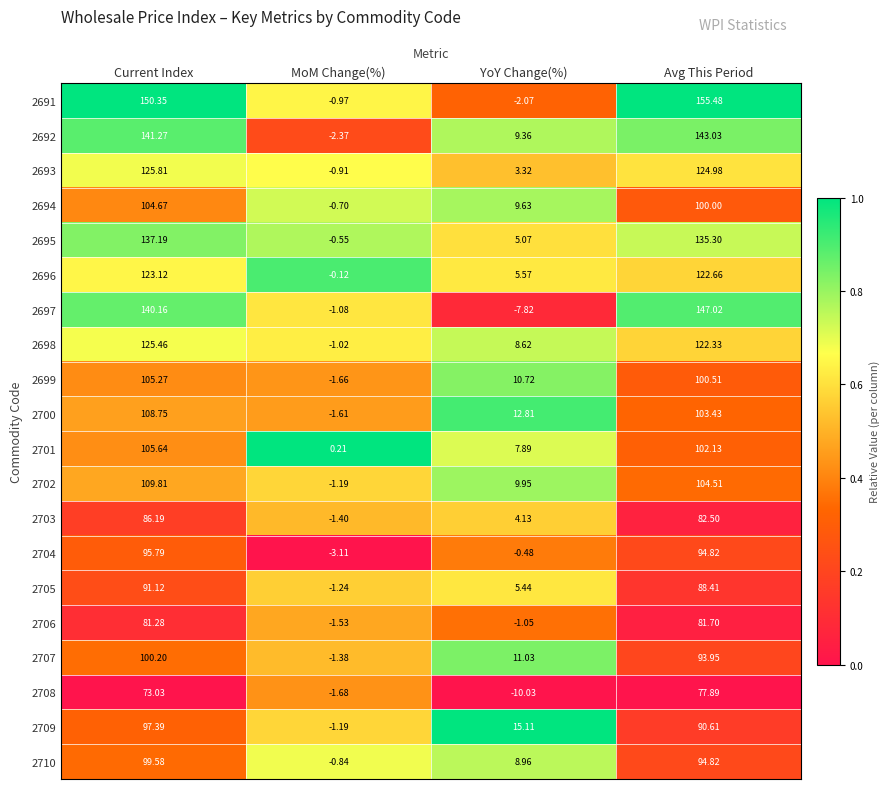

Where is 2702 nearest to the value 54?

YoY Change(%)